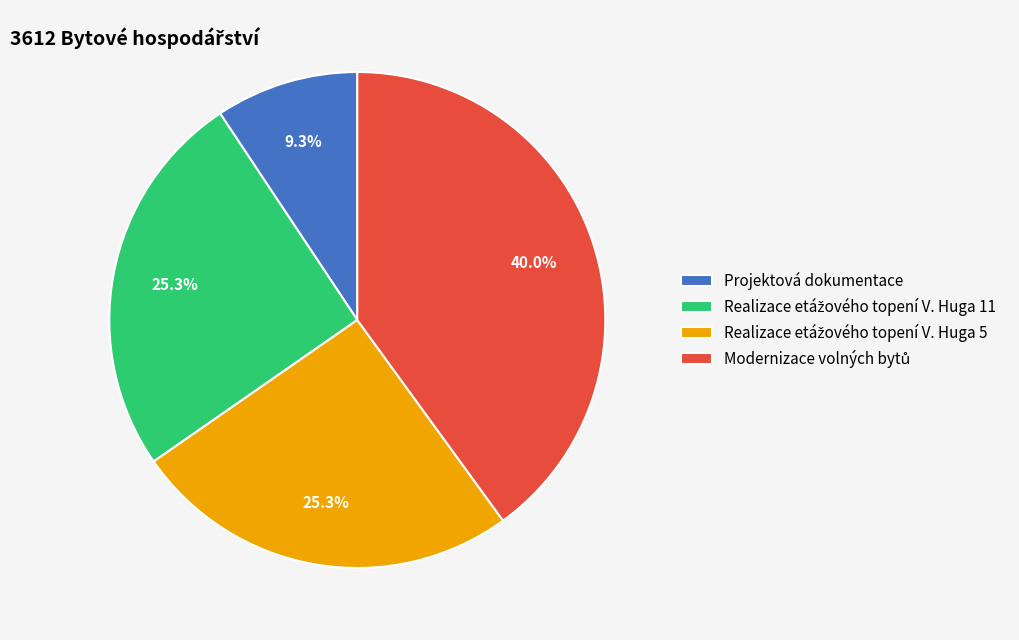

Which category has the smallest portion of the pie?

Projektová dokumentace